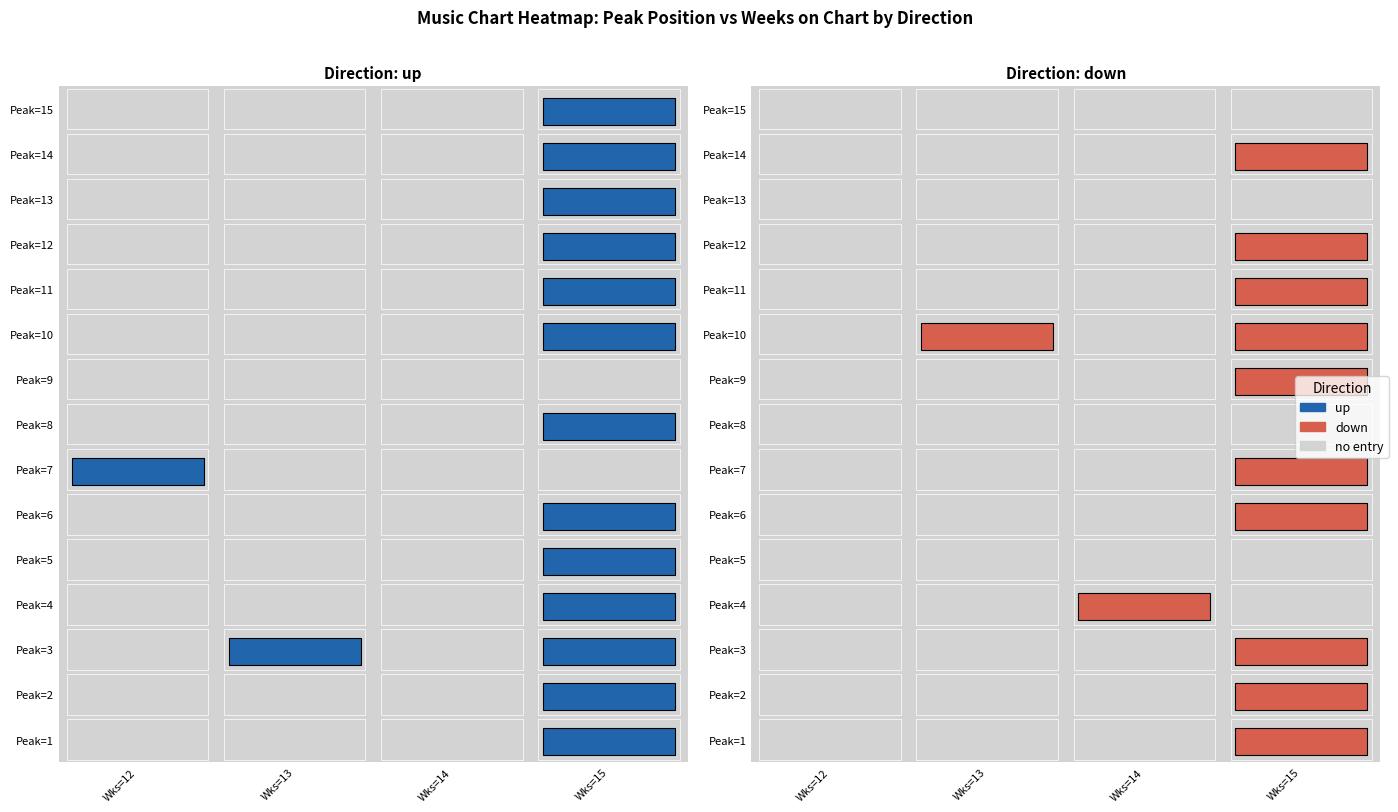

Is it true that down equals 5 at 12?

False